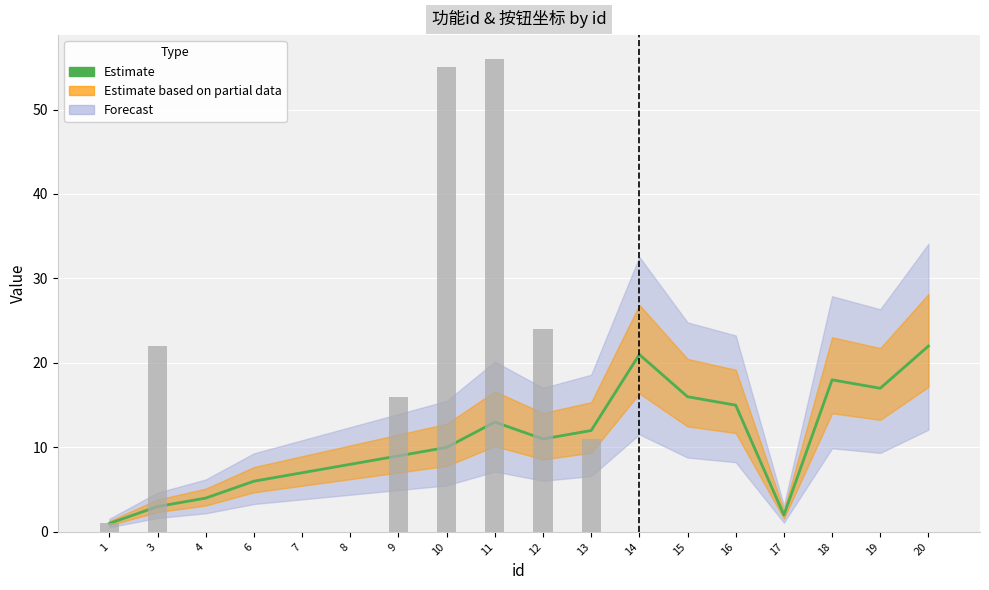

Is it true that Estimate equals 1 at 17?

False